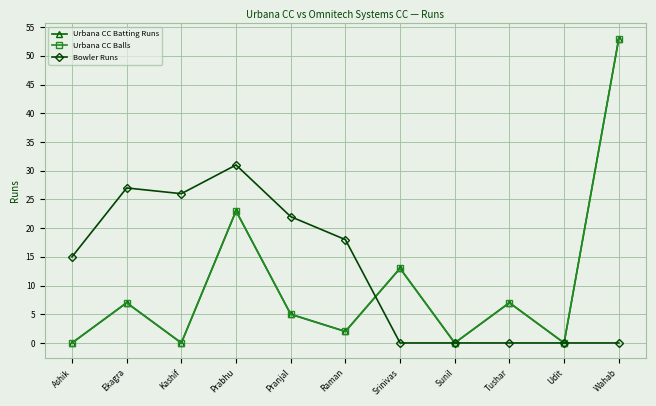

Is this an area chart (filled region under the line)?

No